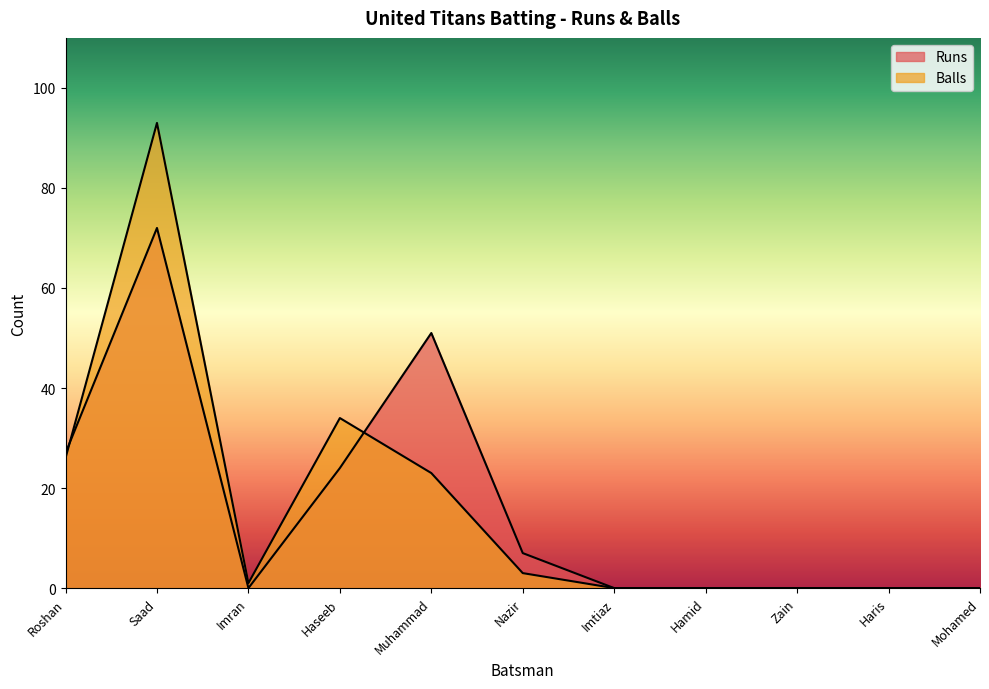

What is the sum of the Balls values at Haris and Haseeb?

34